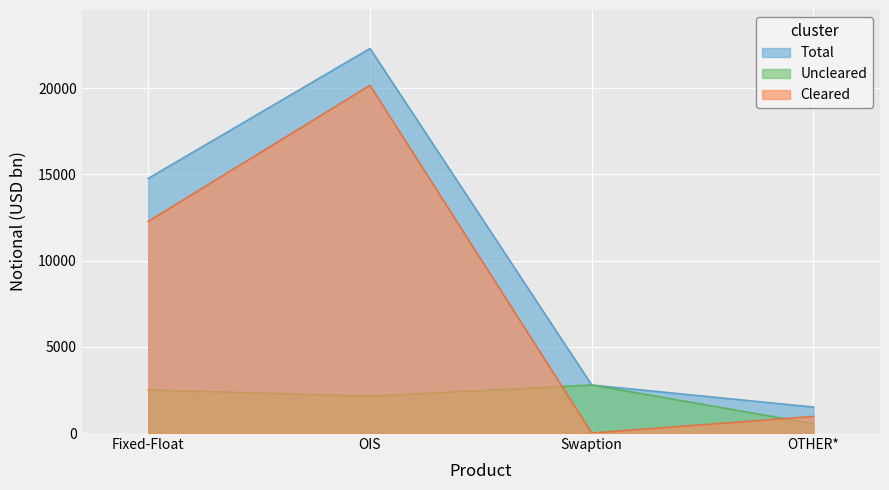

Count the Uncleared values in the range 2138 to 2782.

3